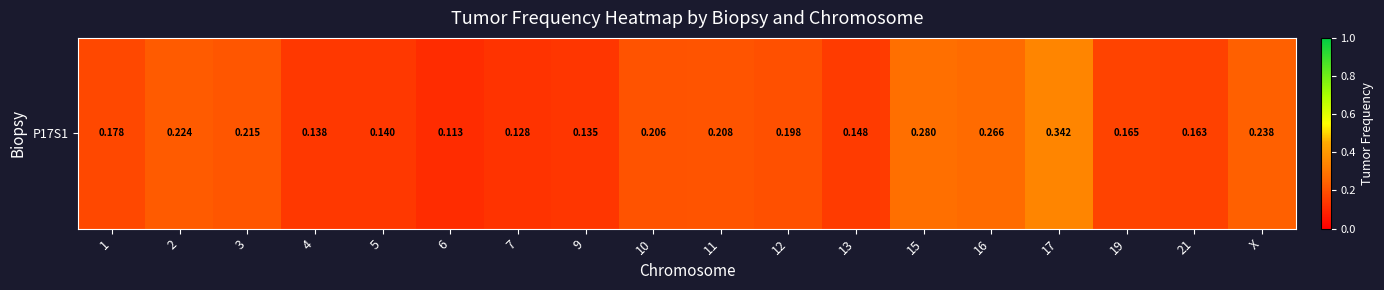

Read the value at 13.

0.1